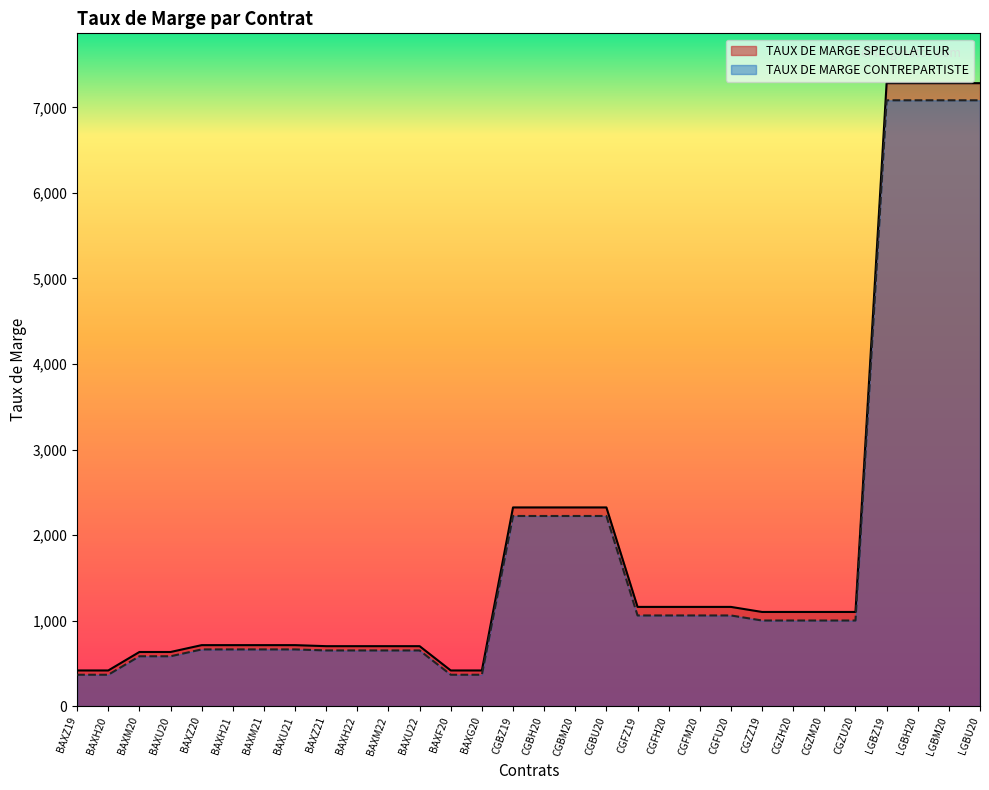

At which category does the chart reach its peak across all series?

LGBZ19